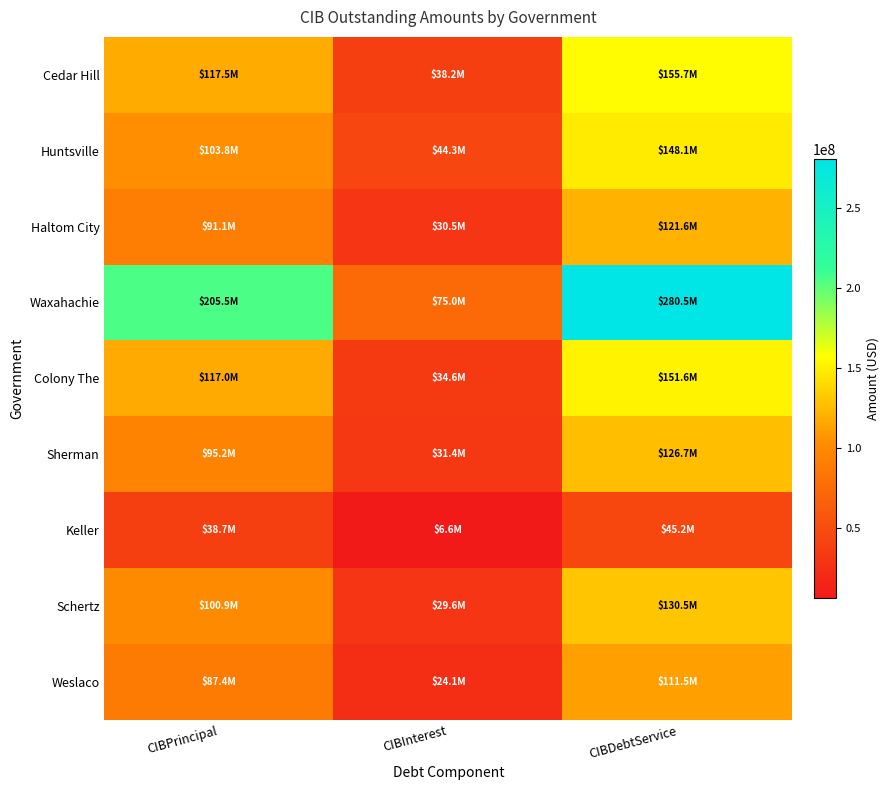

Which series has the widest spread of values?

Waxahachie